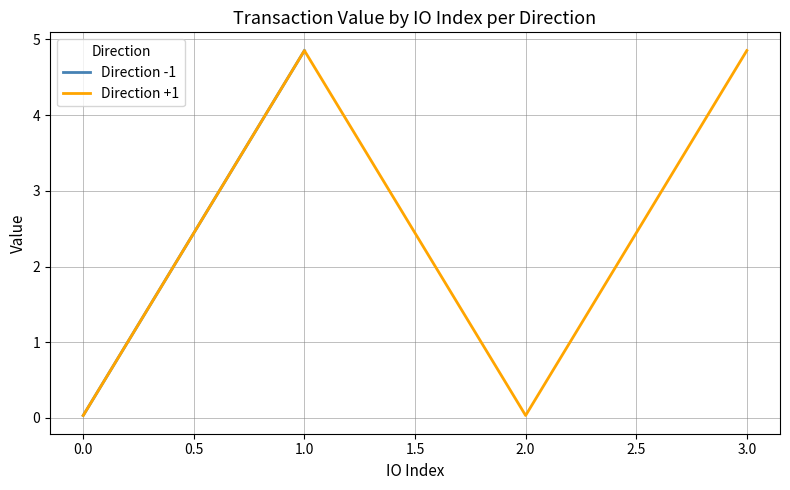

True or false: Direction +1 has more than 0 interior local peaks.

True